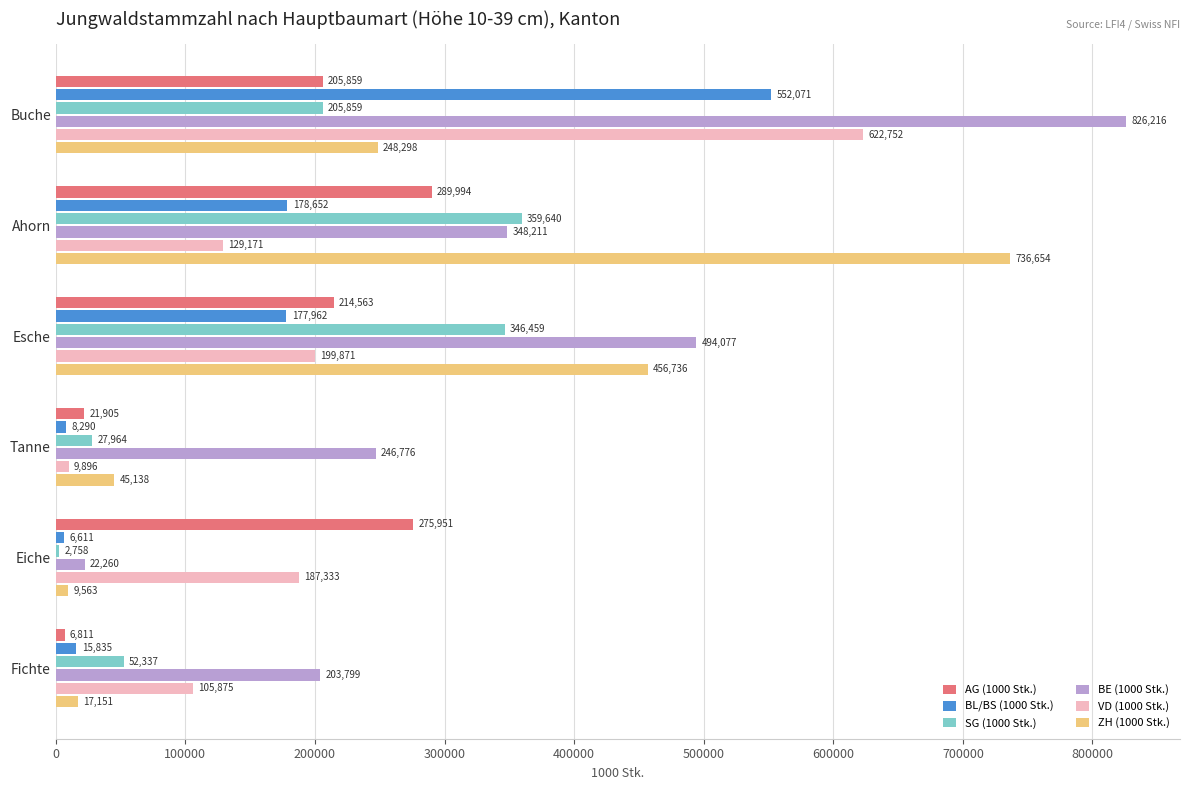

List the labels in order of BE (1000 Stk.) value, largest first.

Buche, Esche, Ahorn, Tanne, Fichte, Eiche